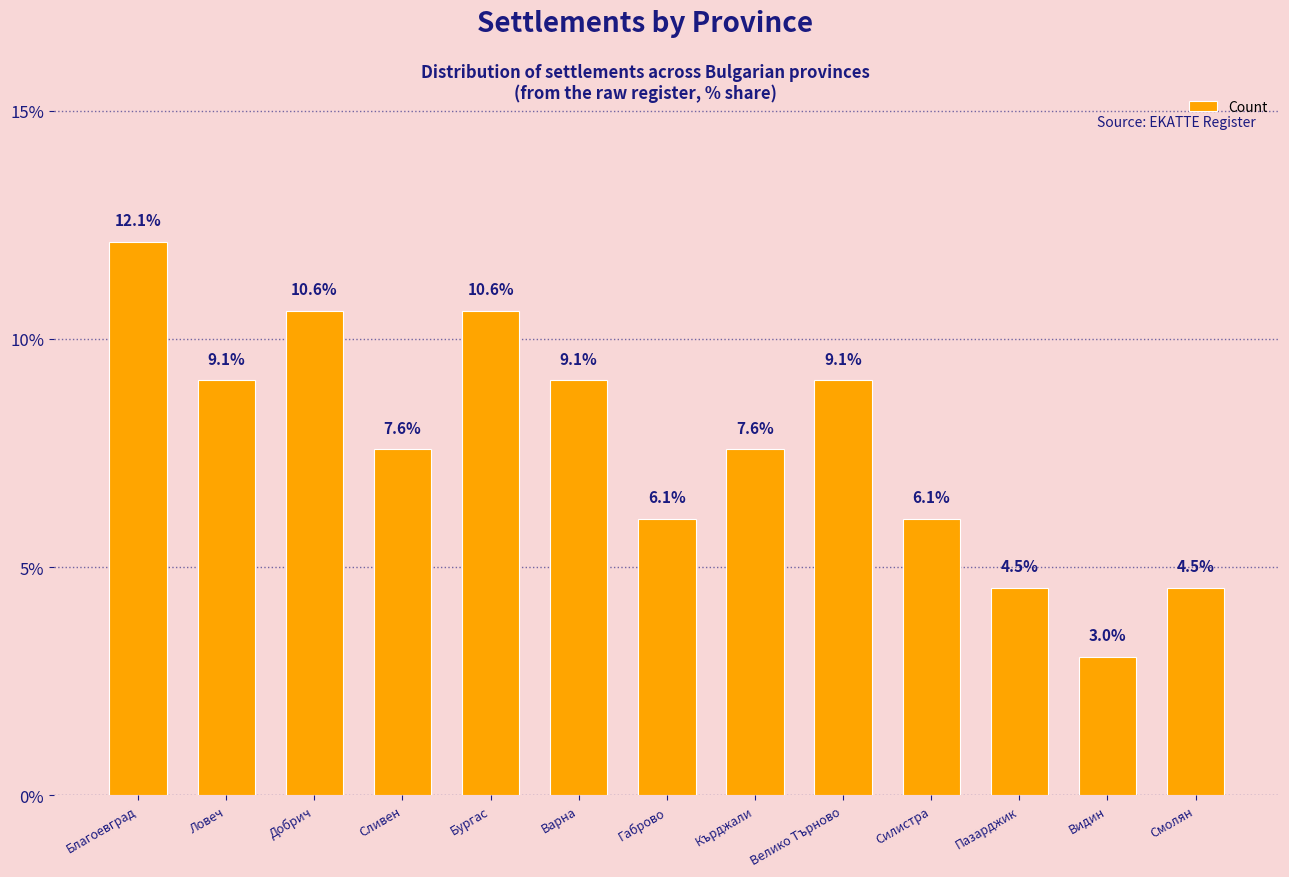

Reading left to right, what are all the values shown in this chart?

12.1	9.1	10.6	7.6	10.6	9.1	6.1	7.6	9.1	6.1	4.5	3.0	4.5